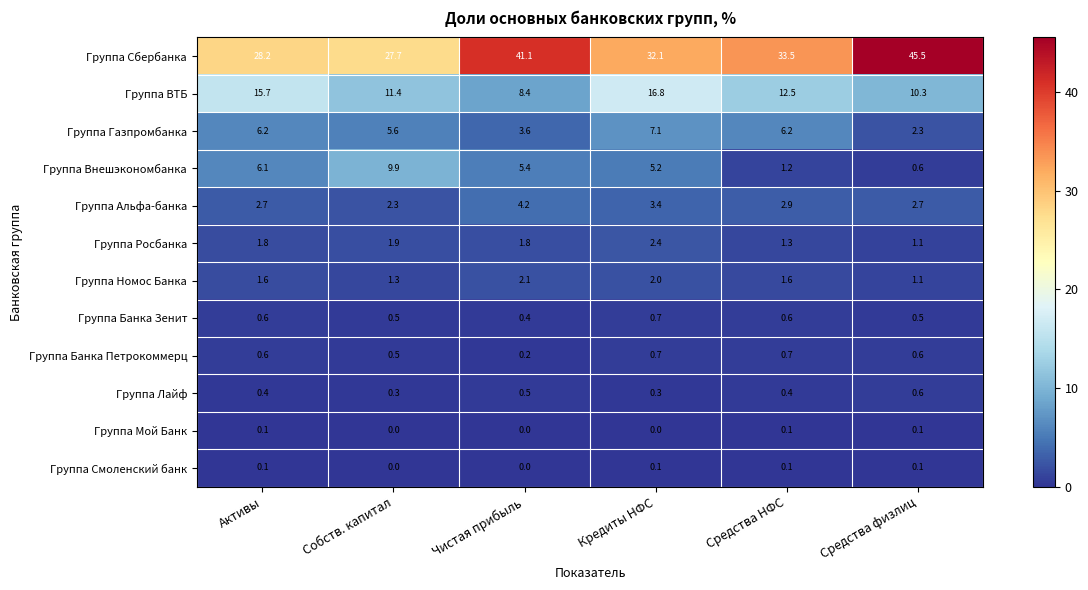

What is the sum of the Группа Внешэкономбанка values at Чистая прибыль and Кредиты НФС?

10.6